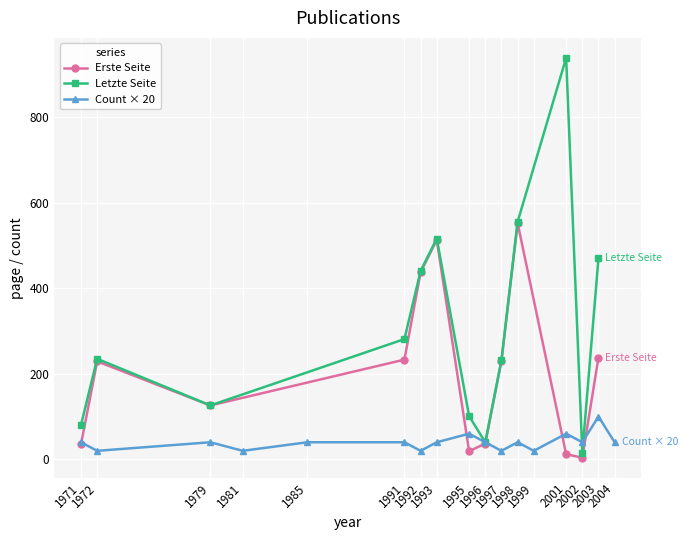

At which label is the value closest to 60?

1995